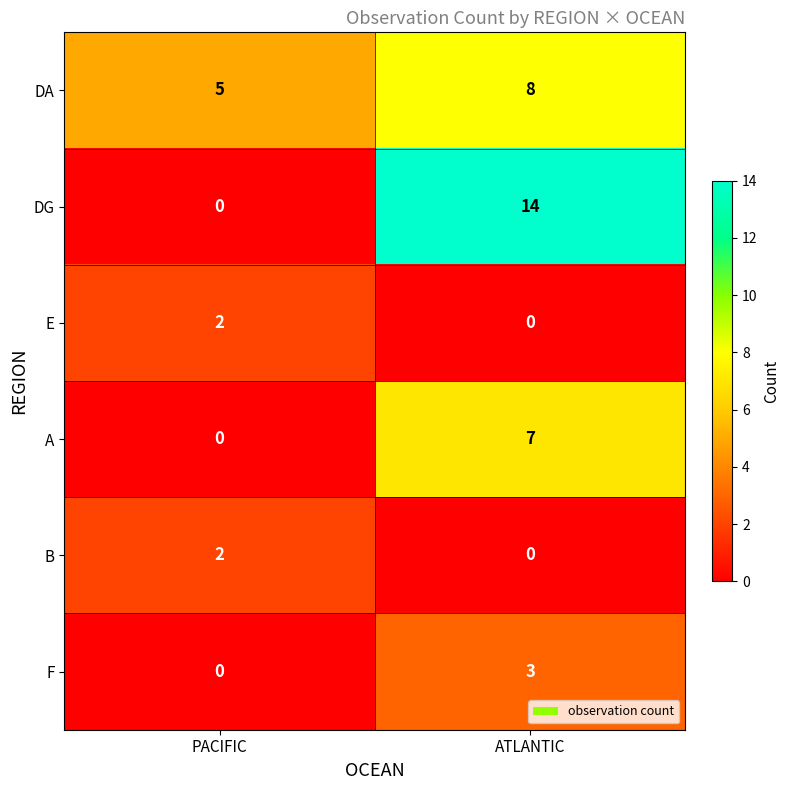

What is the difference between the maximum and minimum values in the F series?

3